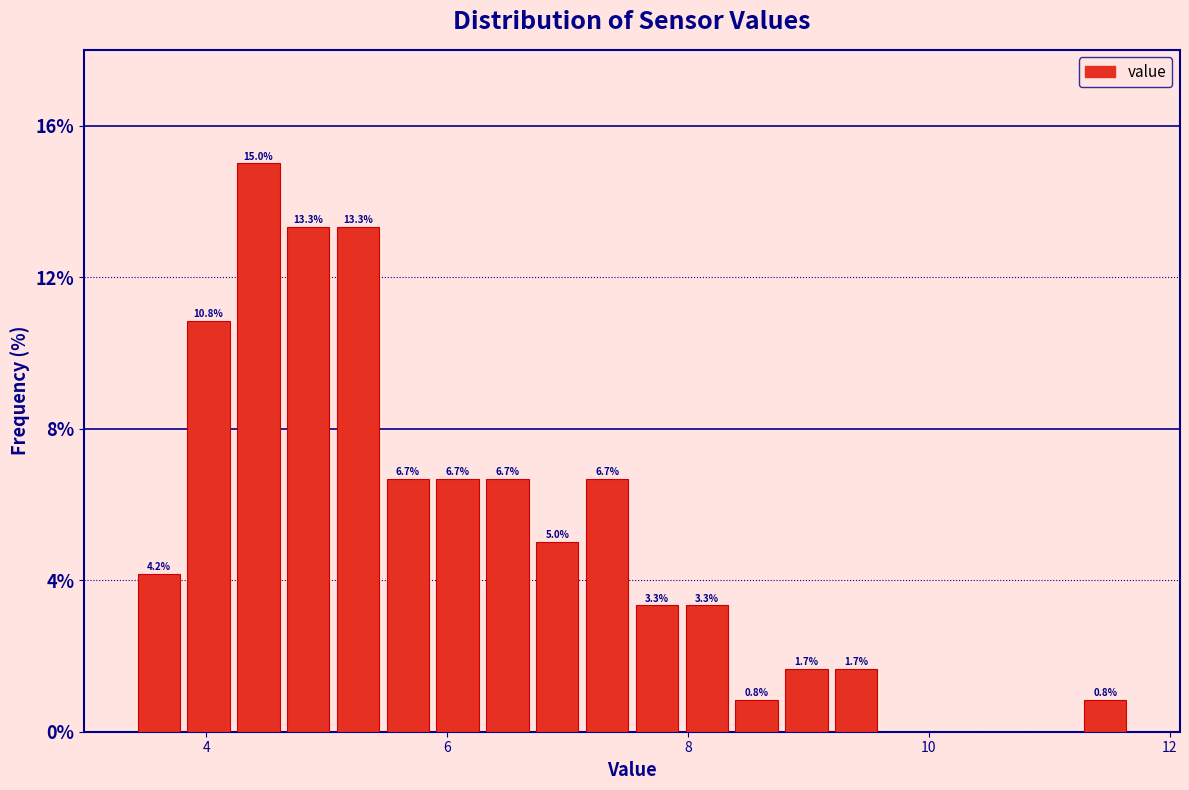

Read against the x-axis, roughly where is the centre of the tallest bar?

4.4